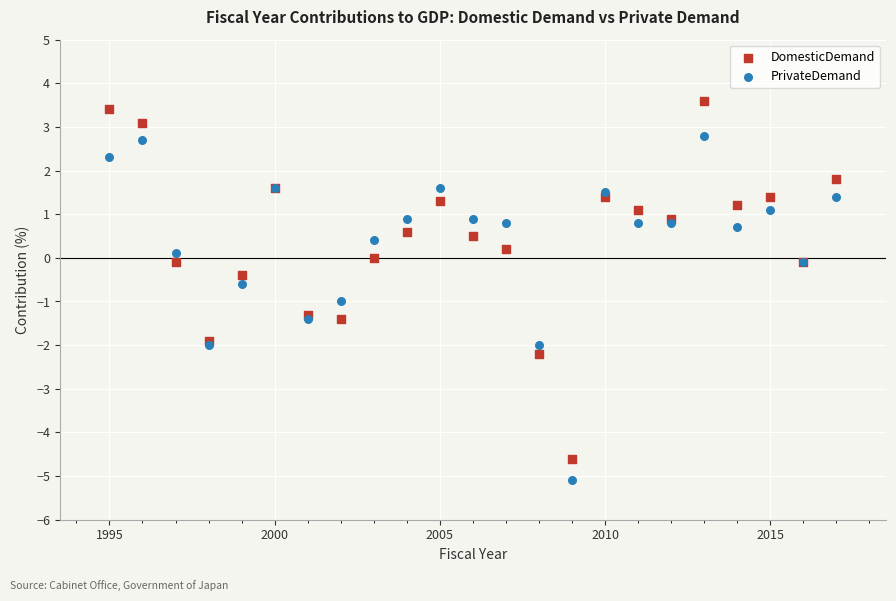

Which series contains the highest Y value?

DomesticDemand